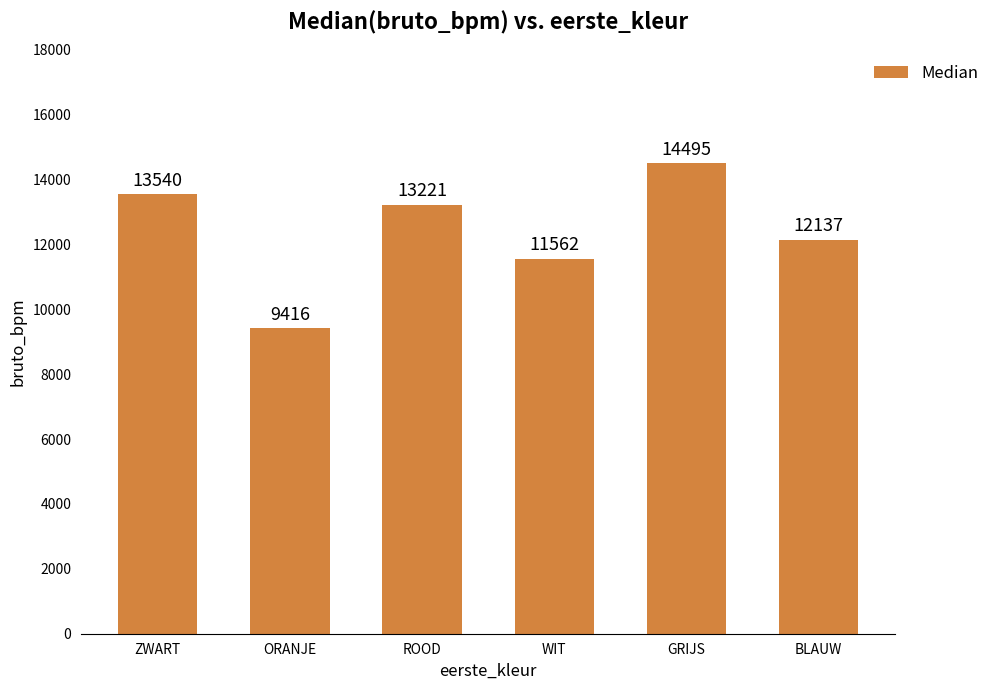

True or false: the data shows 11562 at WIT.

True